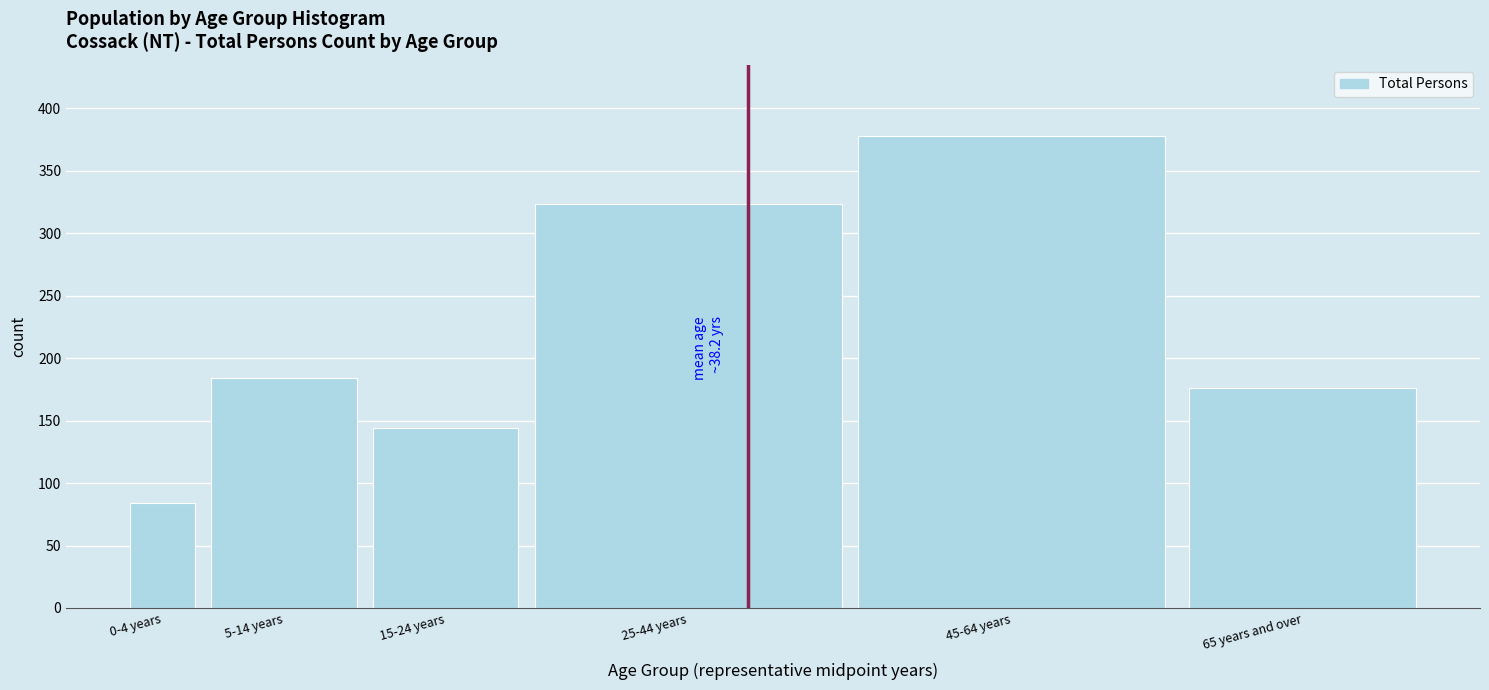

Reading left to right, transcribe all the data shown in this chart.

84	184	144	323	378	176